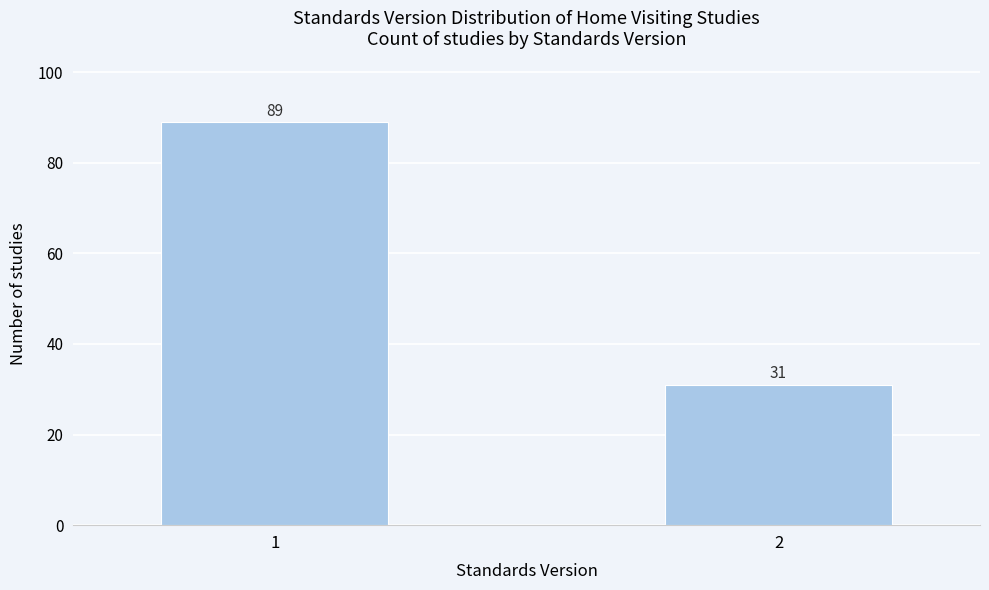

Reading right to left, what are all the values shown in this chart?

31	89